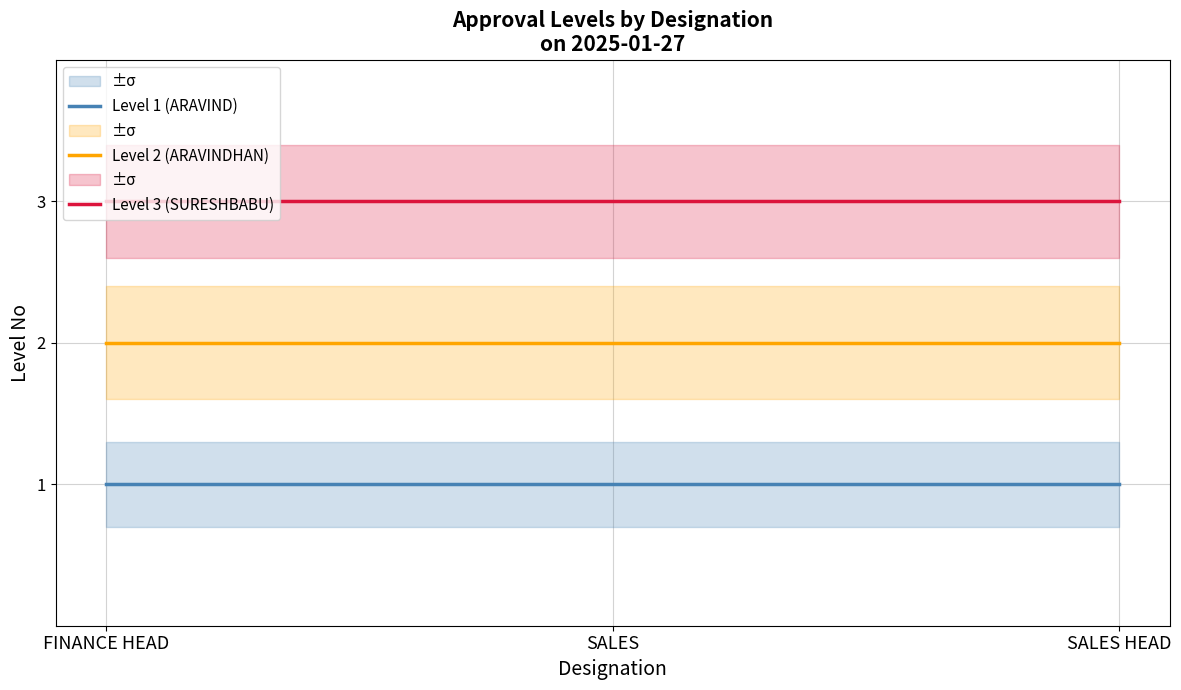

At which label does Level 3 (SURESHBABU) reach its minimum?

FINANCE HEAD